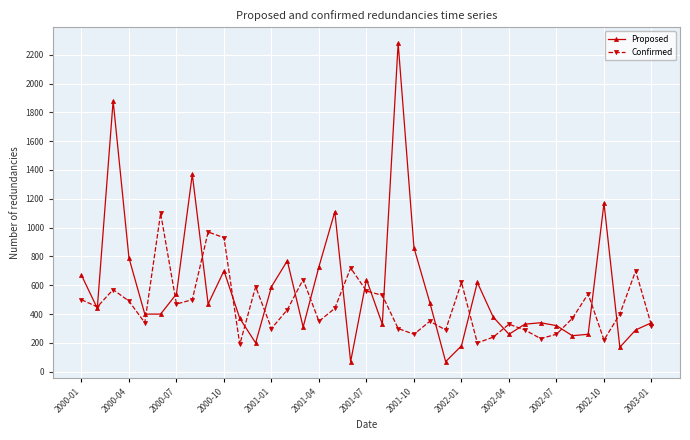

Reading right to left, transcribe all the data shown in this chart.

Proposed: 340	290	170	1170	260	250	320	340	330	260	380	620	180	70	480	860	2280	330	640	70	1110	730	310	770	590	200	370	700	470	1370	540	400	400	790	1880	440	670
Confirmed: 320	700	400	220	540	370	260	230	290	330	240	200	620	290	350	260	300	530	560	720	440	350	640	430	300	590	190	930	970	500	470	1100	340	490	570	450	500